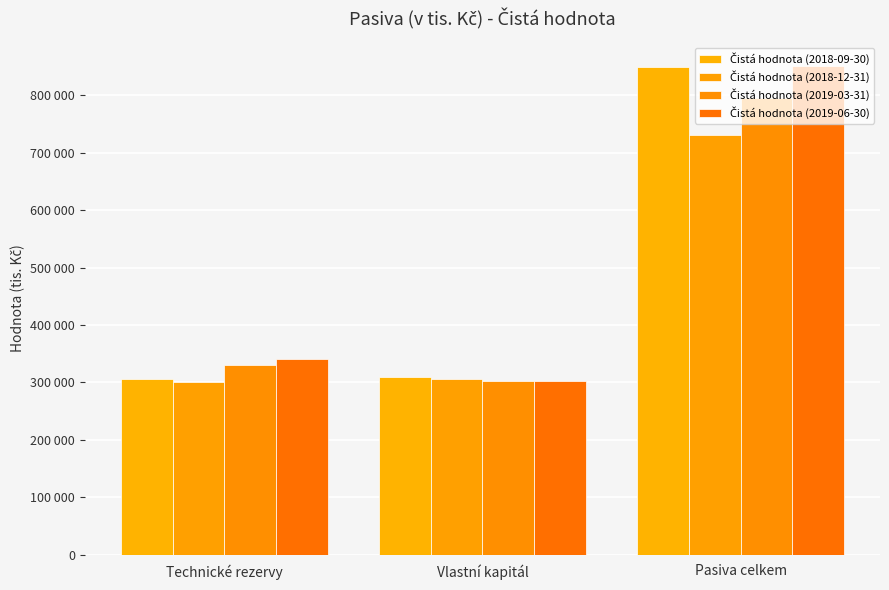

Reading left to right, extract all data points from this chart.

Čistá hodnota (2018-09-30): Technické rezervy=305260	Vlastní kapitál=308652	Pasiva celkem=849348
Čistá hodnota (2018-12-31): Technické rezervy=299996	Vlastní kapitál=306748	Pasiva celkem=731391
Čistá hodnota (2019-03-31): Technické rezervy=329818	Vlastní kapitál=302376	Pasiva celkem=795852
Čistá hodnota (2019-06-30): Technické rezervy=340288	Vlastní kapitál=301752	Pasiva celkem=850496